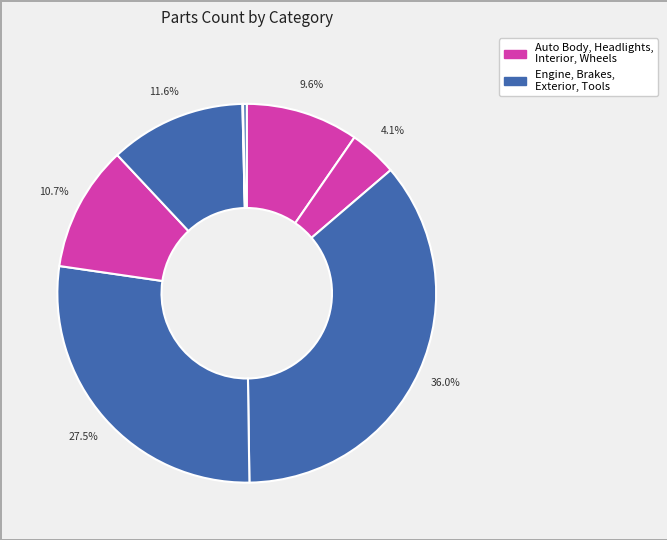

Count the number of slices in the pie.

8